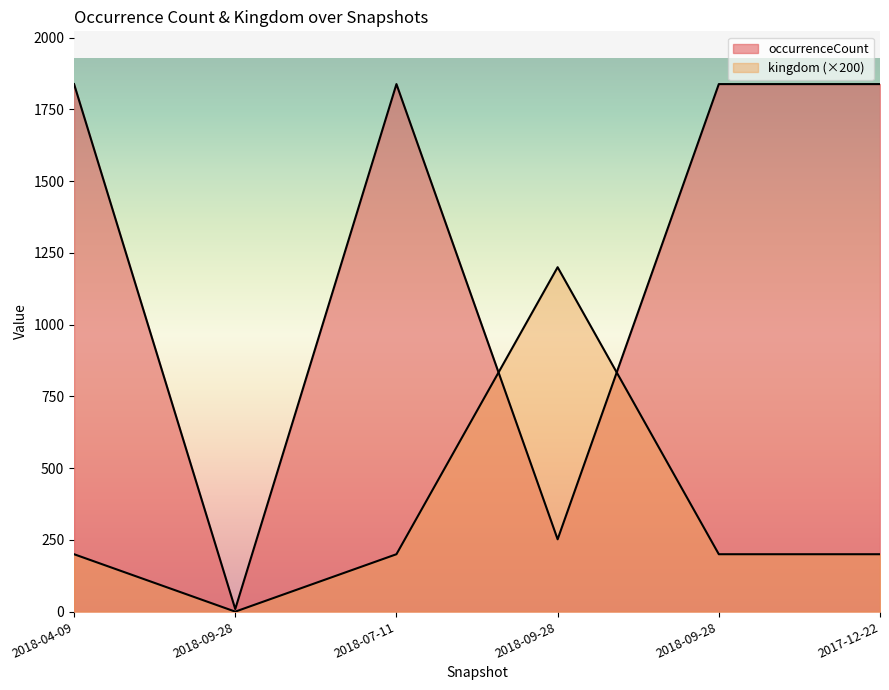

Where do occurrenceCount and kingdom first cross each other?

2018-07-11 and 2018-09-28